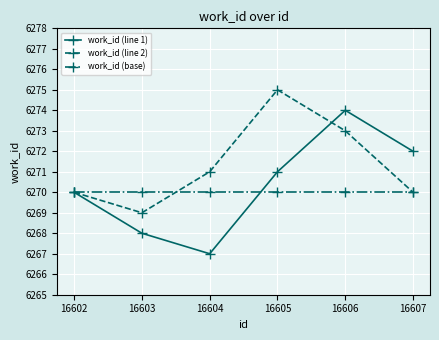

After their last crossing, which series has the higher values: work_id (line 1) or work_id (base)?

work_id (line 1)